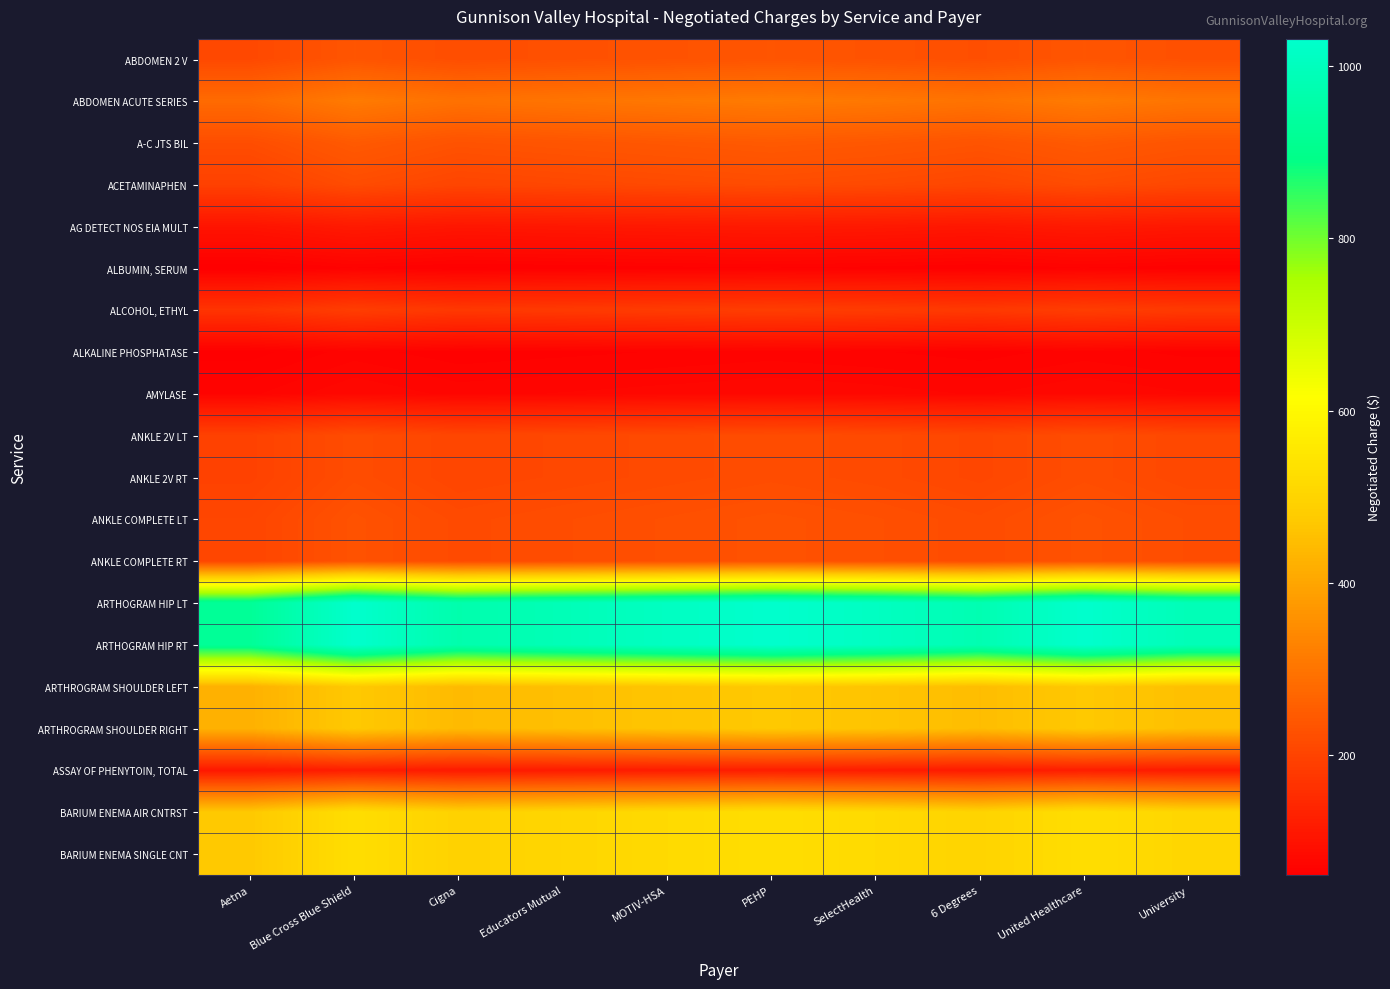

What is the spread (max minus min) of values at Blue Cross Blue Shield?

963.5